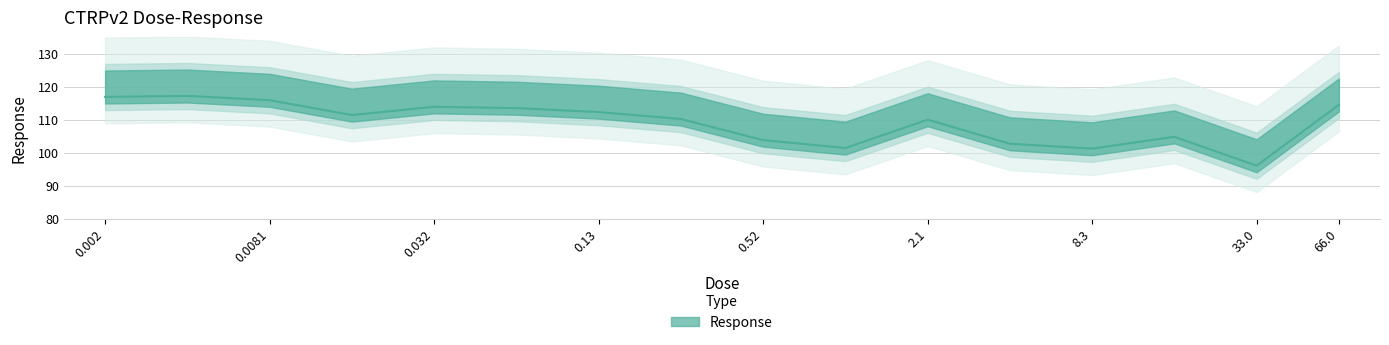

Is this an area chart (filled region under the line)?

No